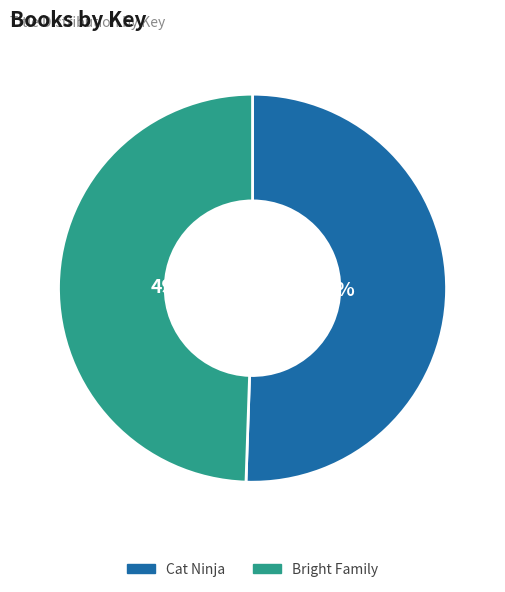

Which category has the biggest portion of the pie?

Cat Ninja